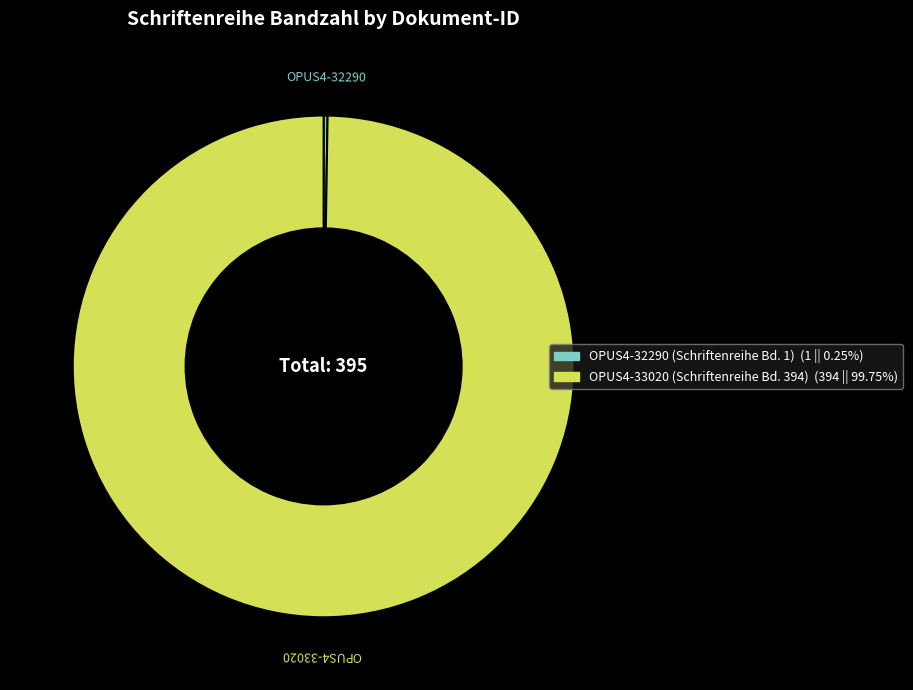

Which category accounts for the majority?

OPUS4-33020